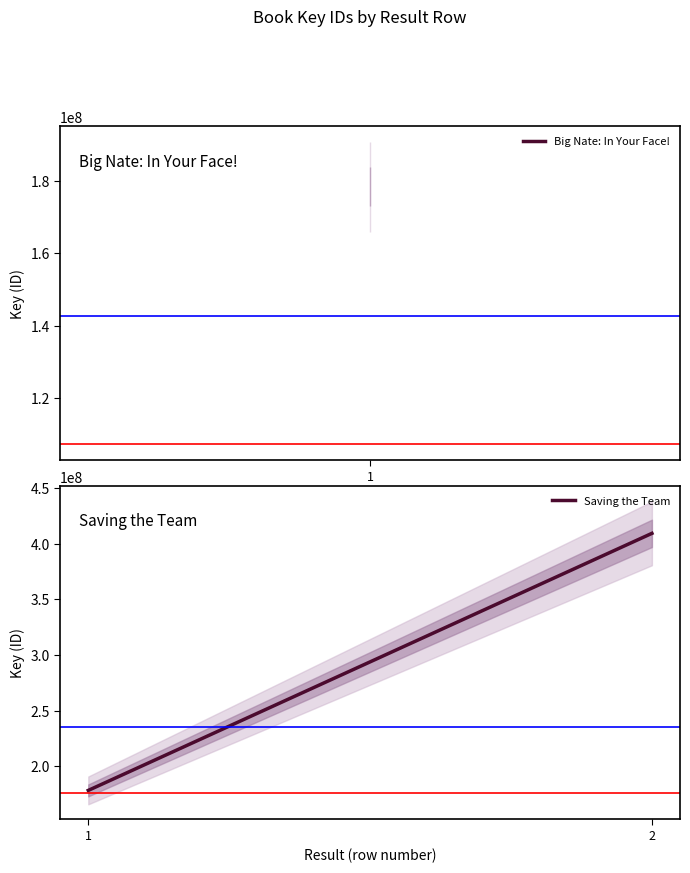

Approximately how many times larger is the value at 2 compared to 1?

2.3